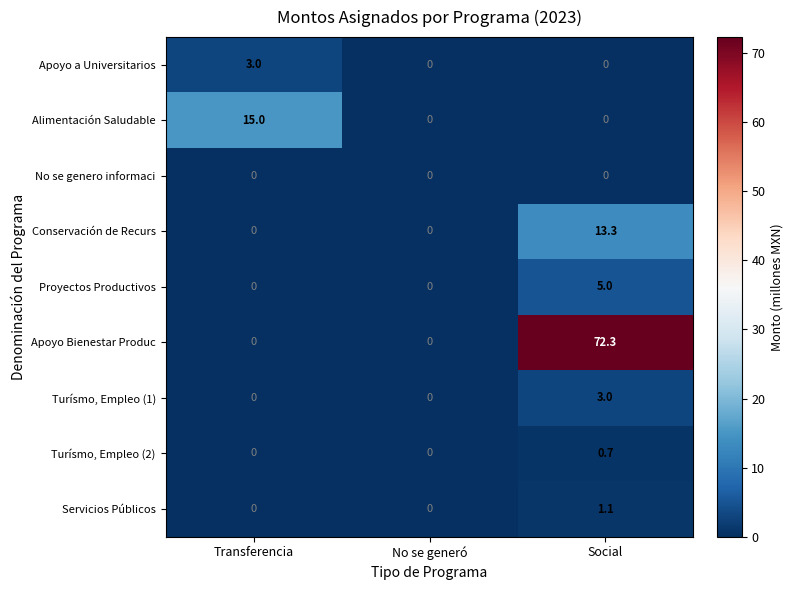

At which category is the sum across all series the highest?

Social